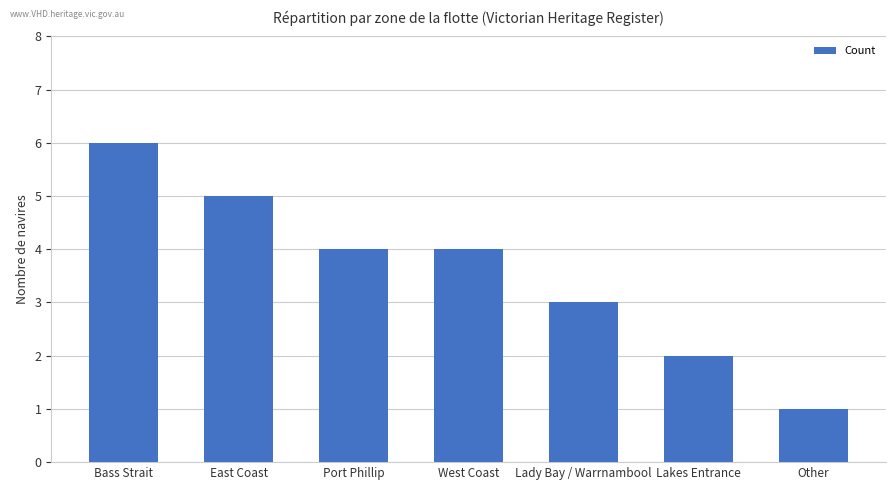

Between Other and Lakes Entrance, which is larger?

Lakes Entrance